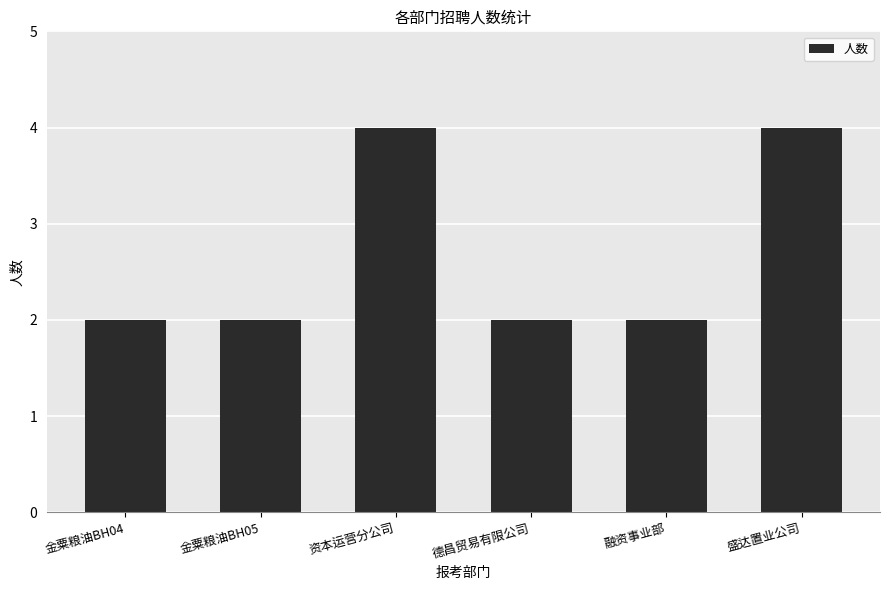

Count the values in the range 2 to 4.

6